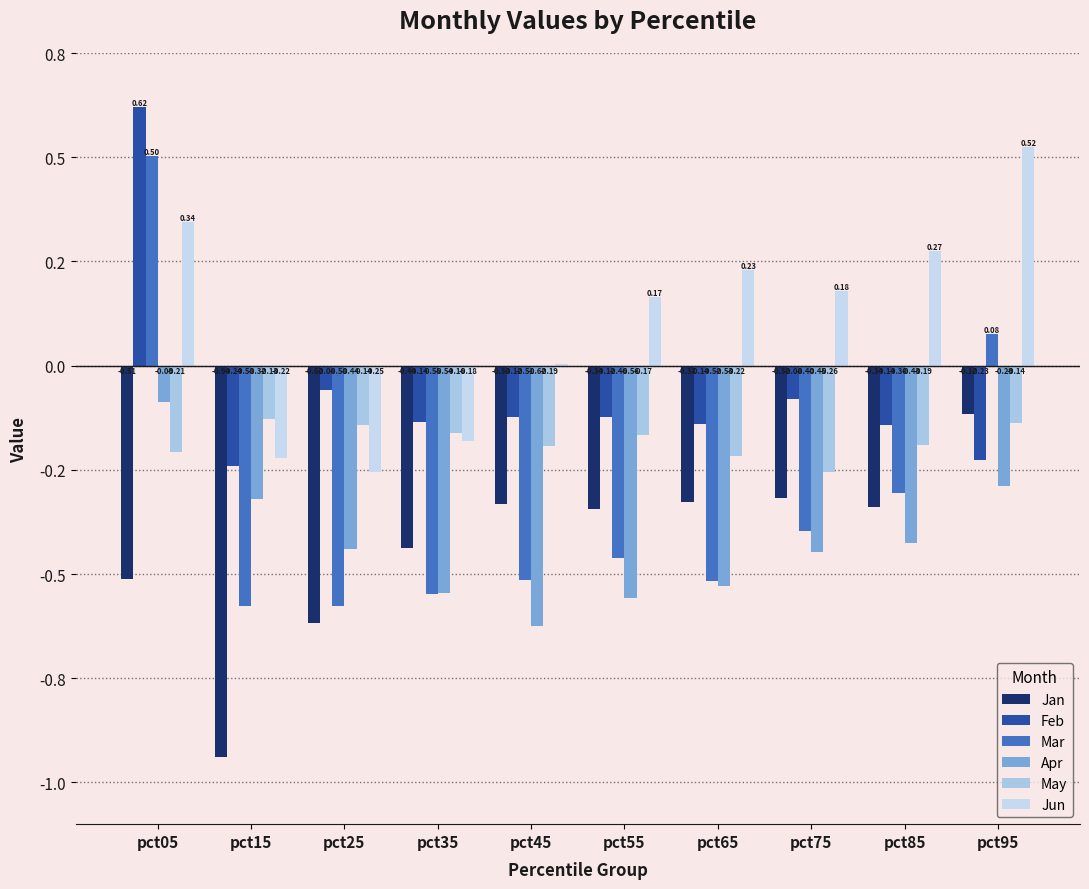

How many data points in Feb are above 0?

1